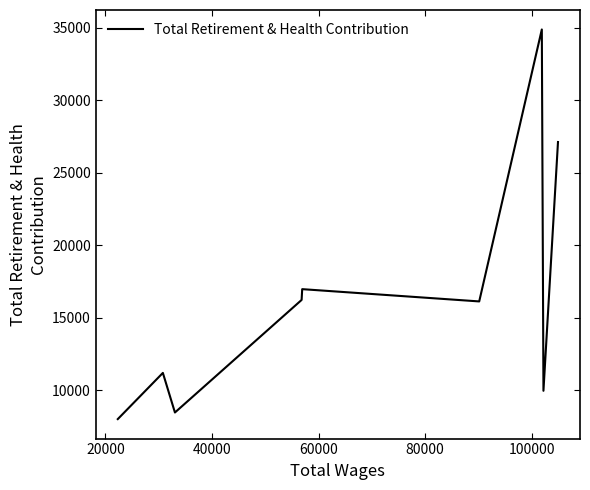

What is the difference between the maximum and minimum values?

26852